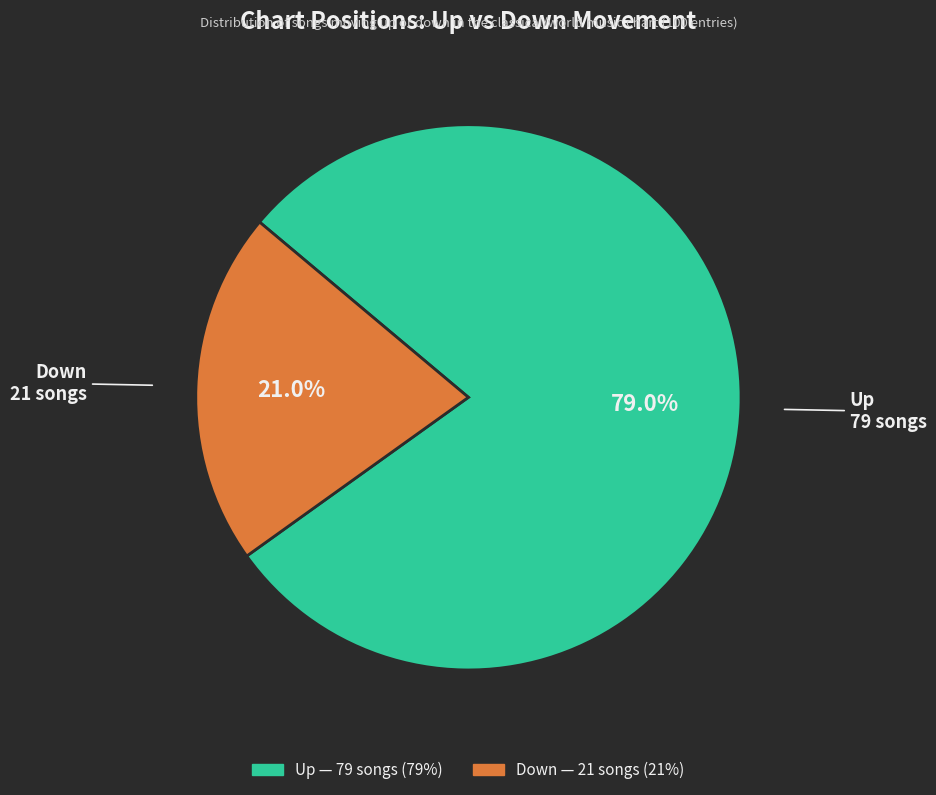

To the nearest percent, what is the average slice percentage?

50%